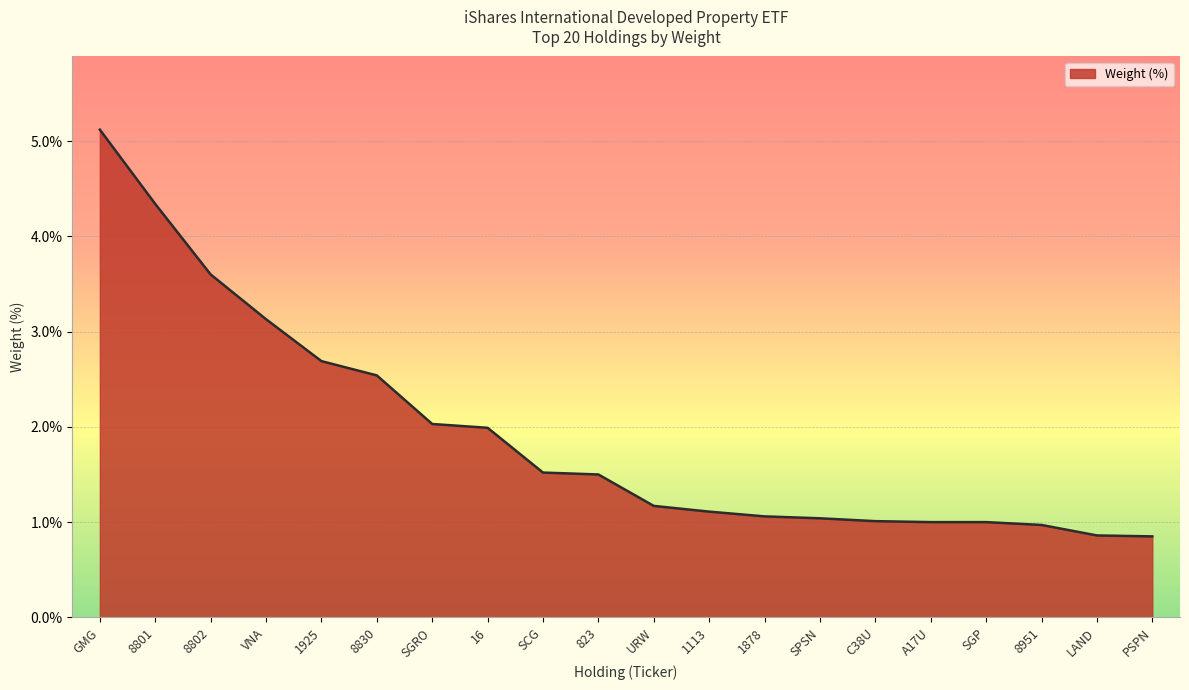

What is the difference between the values at A17U and 8802?

2.6